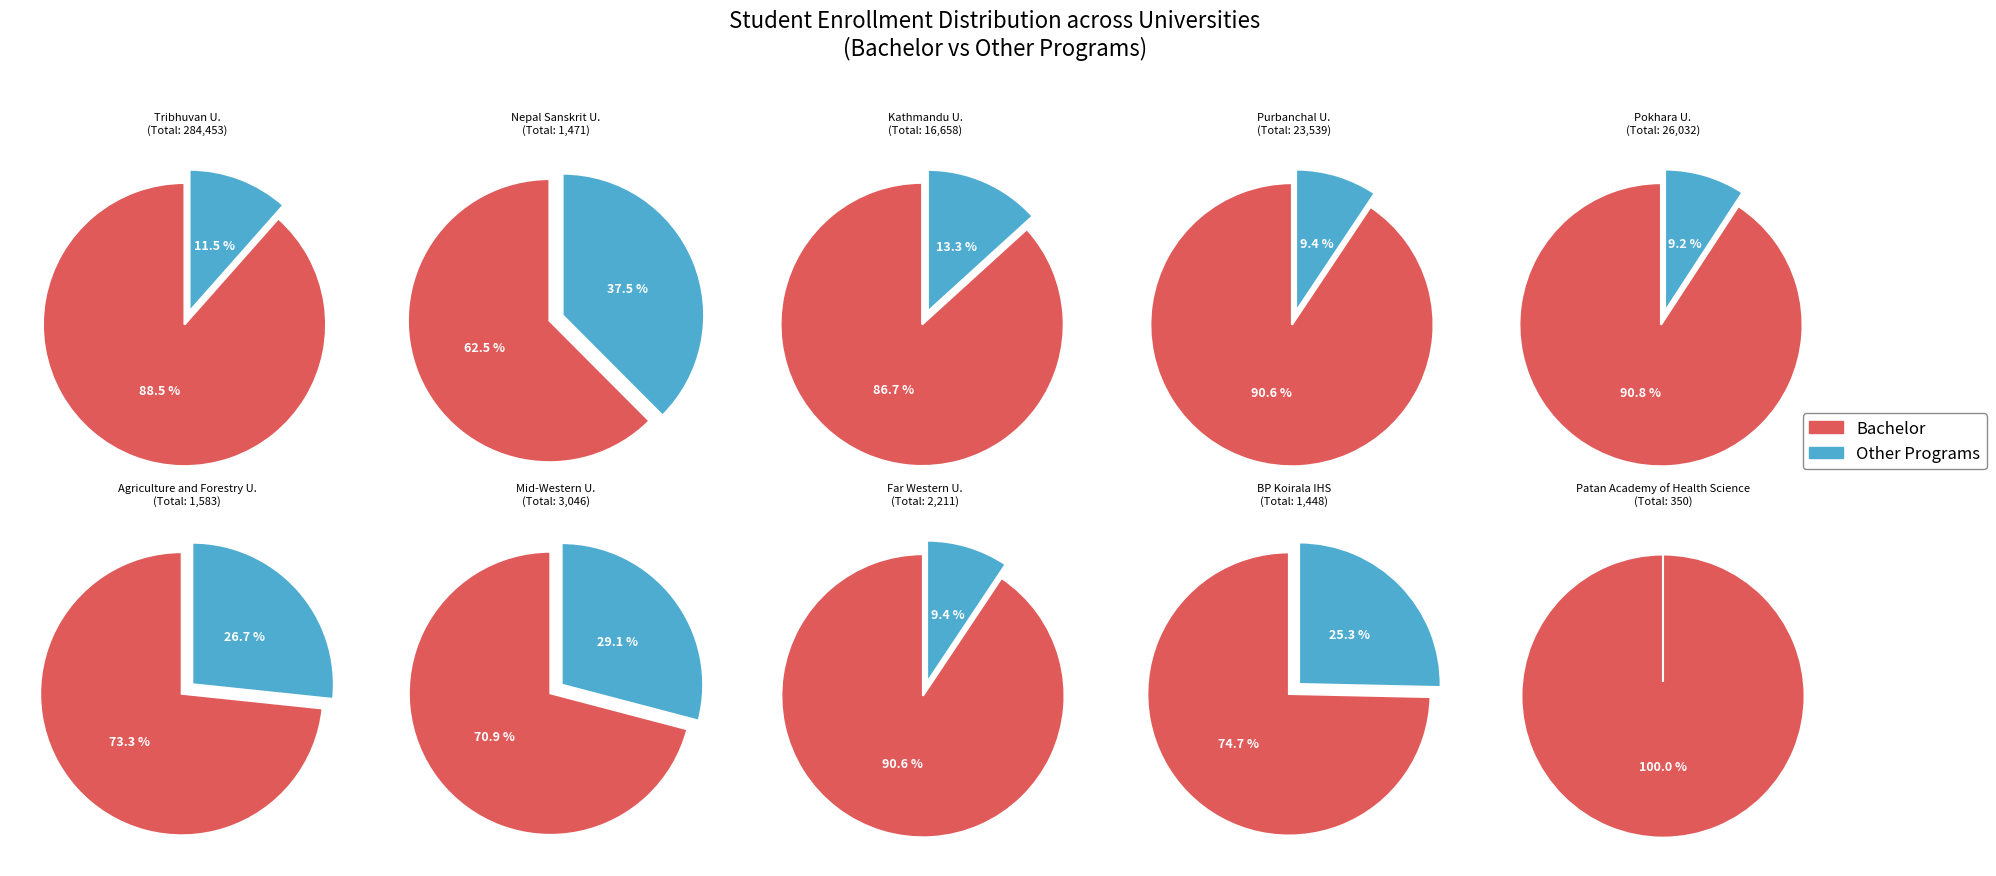

To the nearest percent, what percentage of the pie is Purbanchal University?

7%